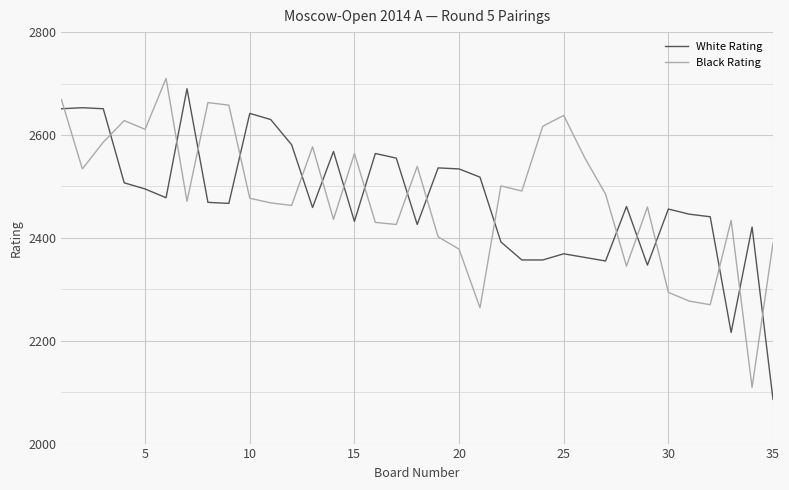

What is the lowest value of the Black Rating series?

2109